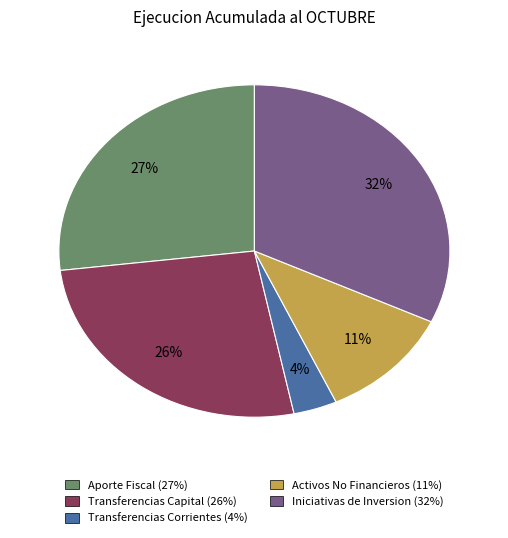

Approximately how many times larger is the value at Activos No Financieros compared to Iniciativas de Inversion?

0.3